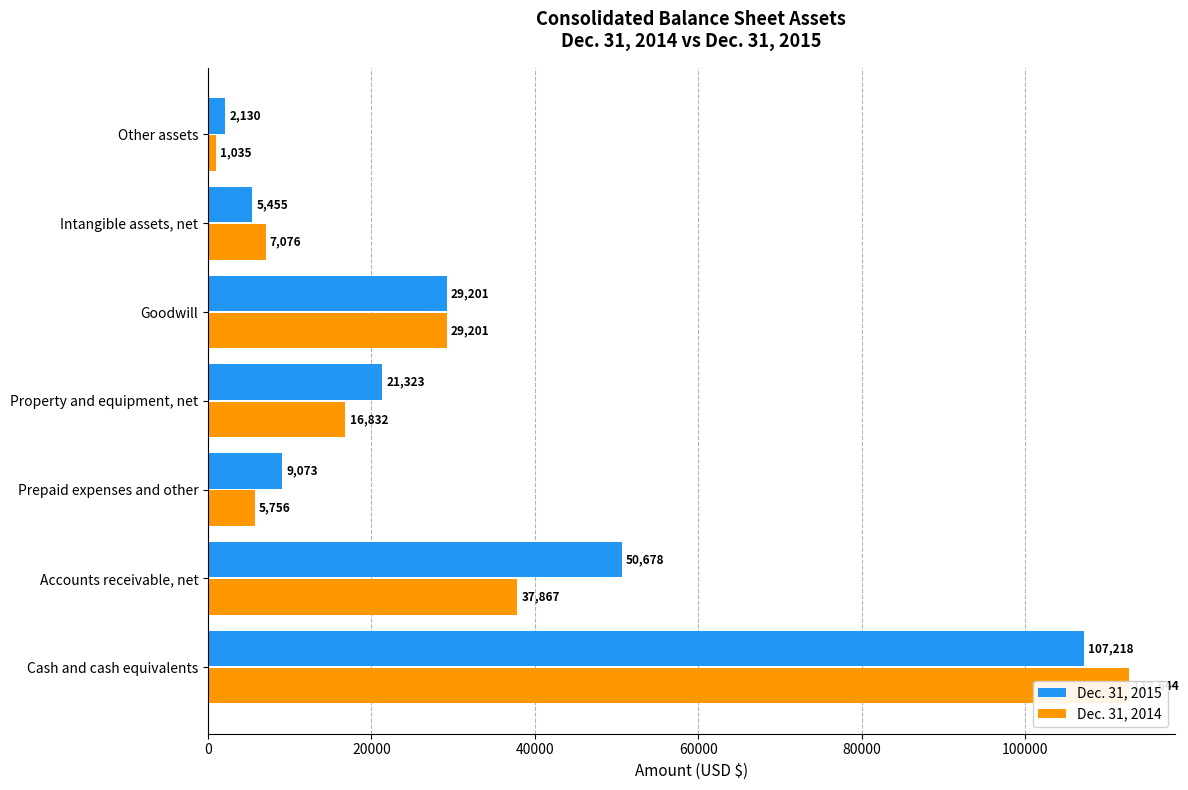

What is the approximate value of Dec. 31, 2015 at Accounts receivable, net, to the nearest 10?

50680